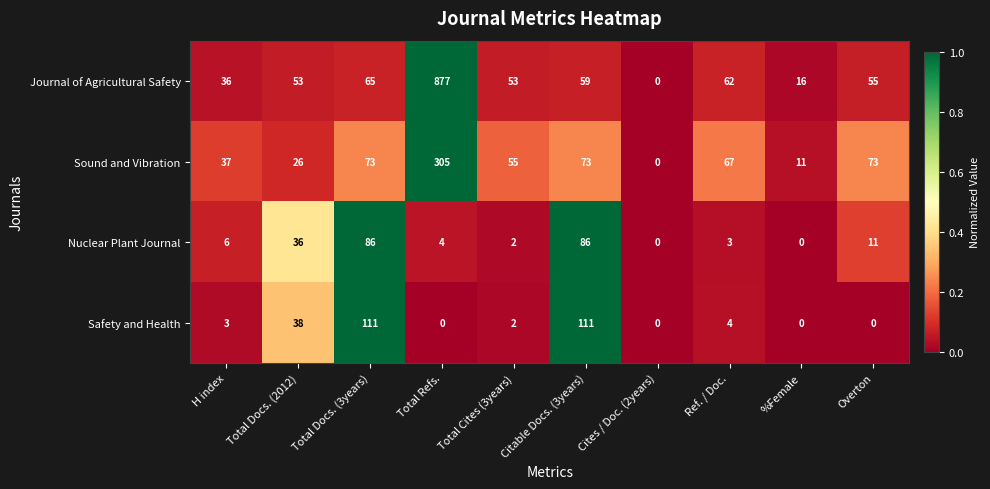

What is the sum of all Safety and Health values?

269